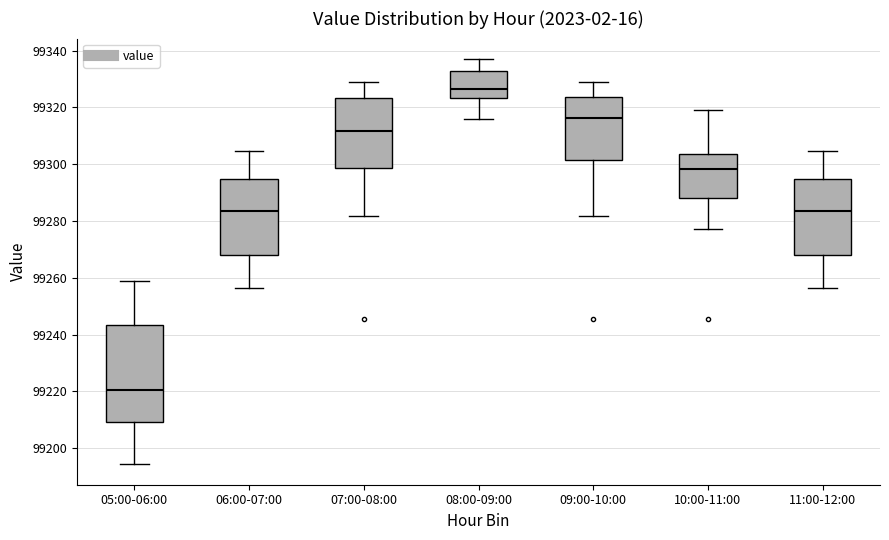

Reading left to right, read every box against the y-axis: the position of its median line, the range the box covers, and the ends of its whiskers. The values are not printed on the chart, so give them approximately, as read against the axis.

05:00-06:00: median 99220, box 99210 to 99244, whiskers 99194 to 99258
06:00-07:00: median 99284, box 99268 to 99294, whiskers 99256 to 99304
07:00-08:00: median 99312, box 99298 to 99324, whiskers 99282 to 99328
08:00-09:00: median 99326, box 99324 to 99332, whiskers 99316 to 99338
09:00-10:00: median 99316, box 99302 to 99324, whiskers 99282 to 99328
10:00-11:00: median 99298, box 99288 to 99304, whiskers 99278 to 99320
11:00-12:00: median 99284, box 99268 to 99294, whiskers 99256 to 99304